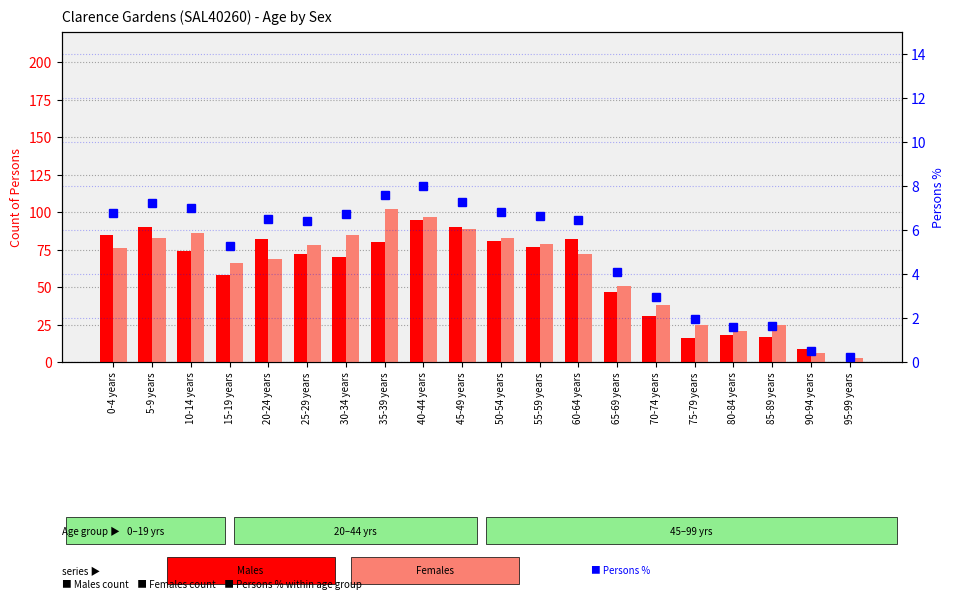

At which label is Persons % closest to 4?

65-69 years